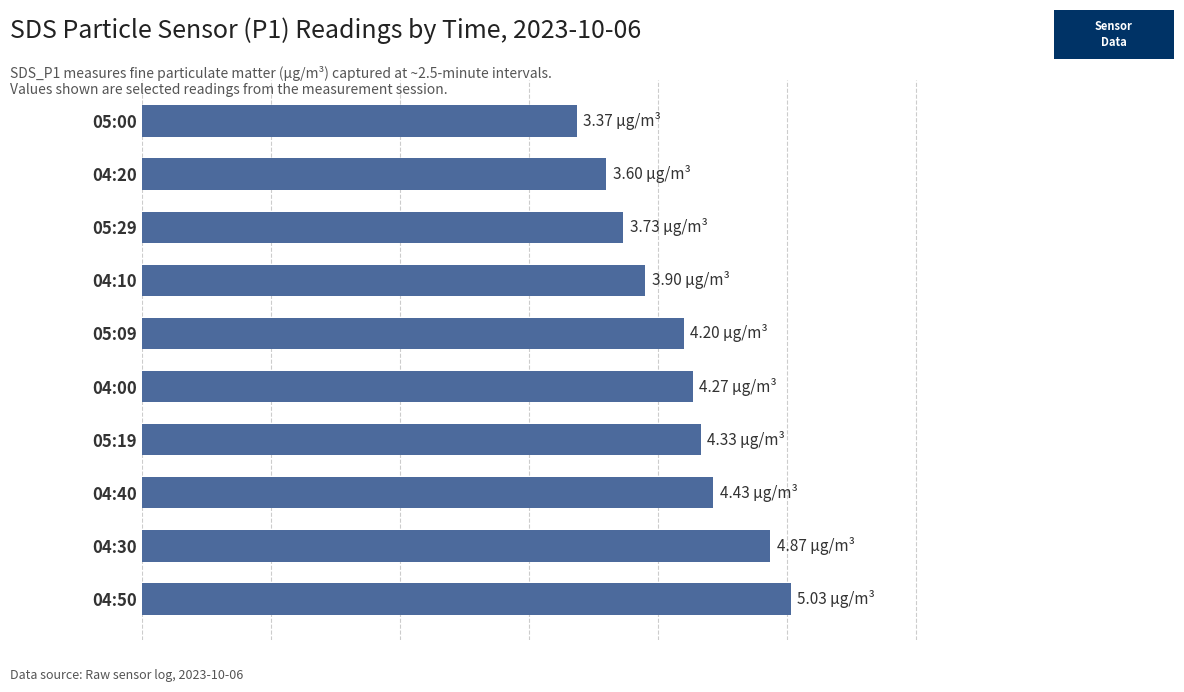

Does the chart contain any negative values?

No